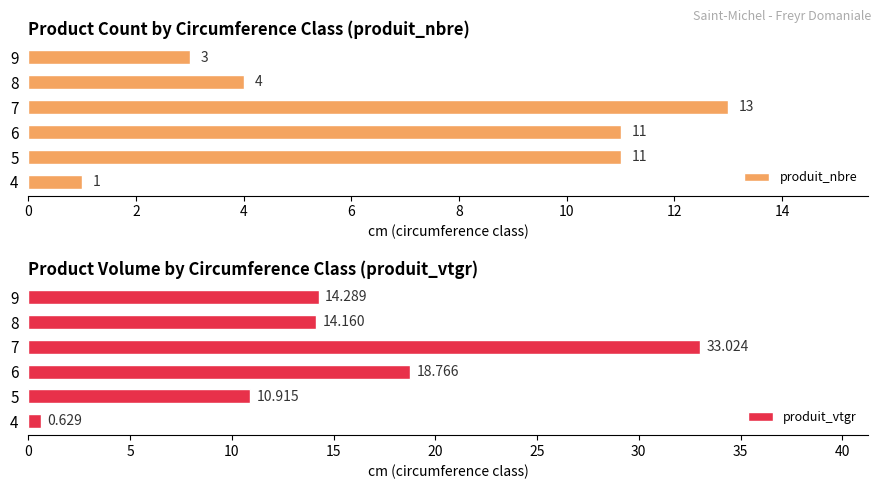

What are all the series names shown in the legend?

produit_nbre, produit_vtgr